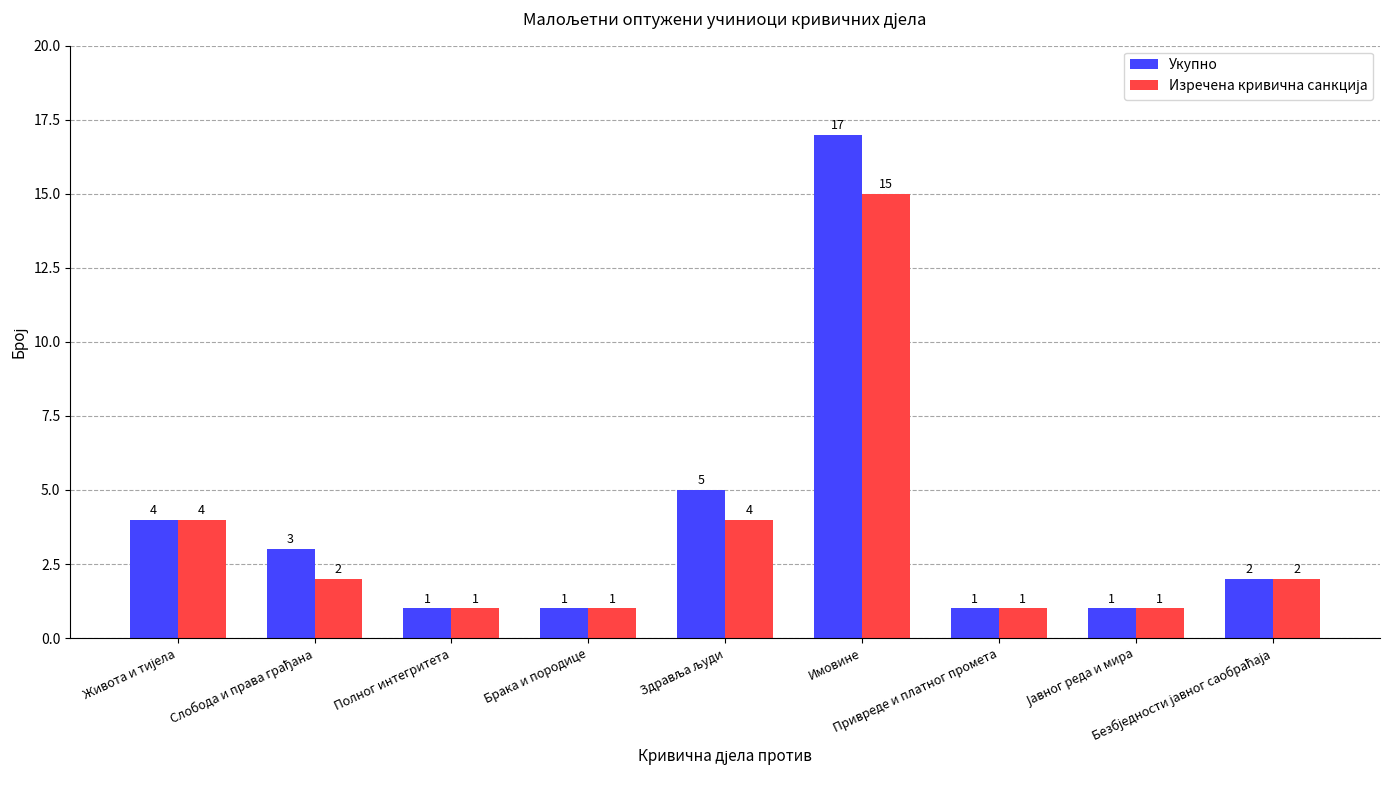

Which series has the largest range (max minus min)?

Укупно